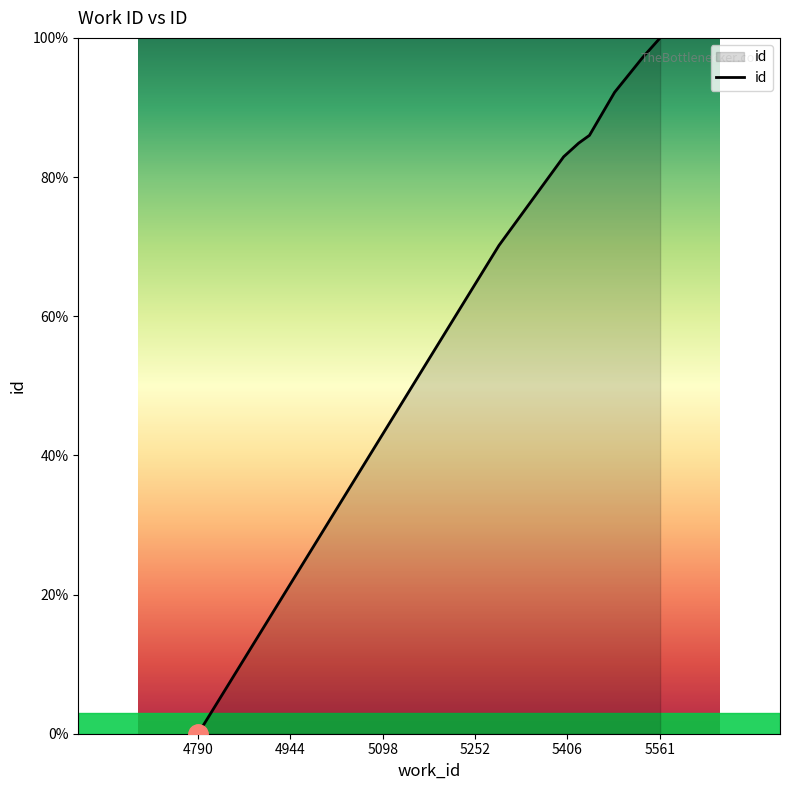

How many lines are shown in the chart?

1